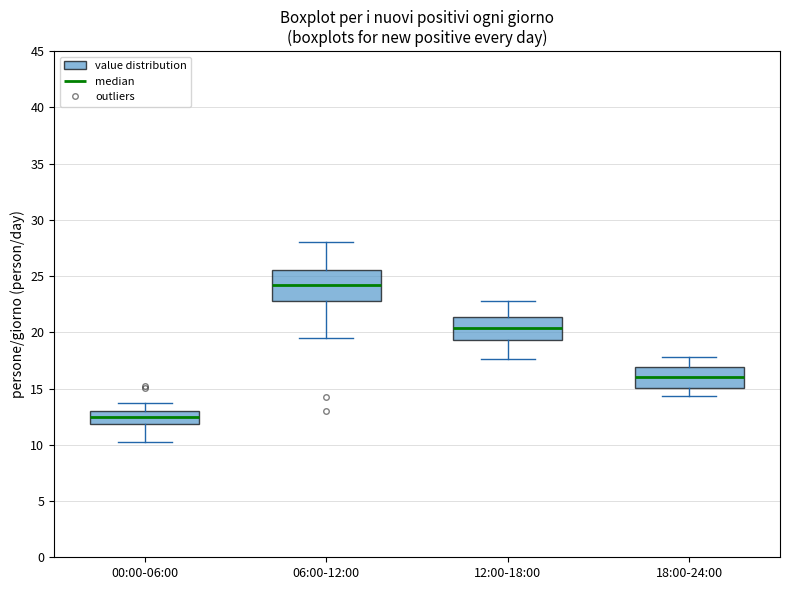

Which box's median line is the highest?

06:00-12:00